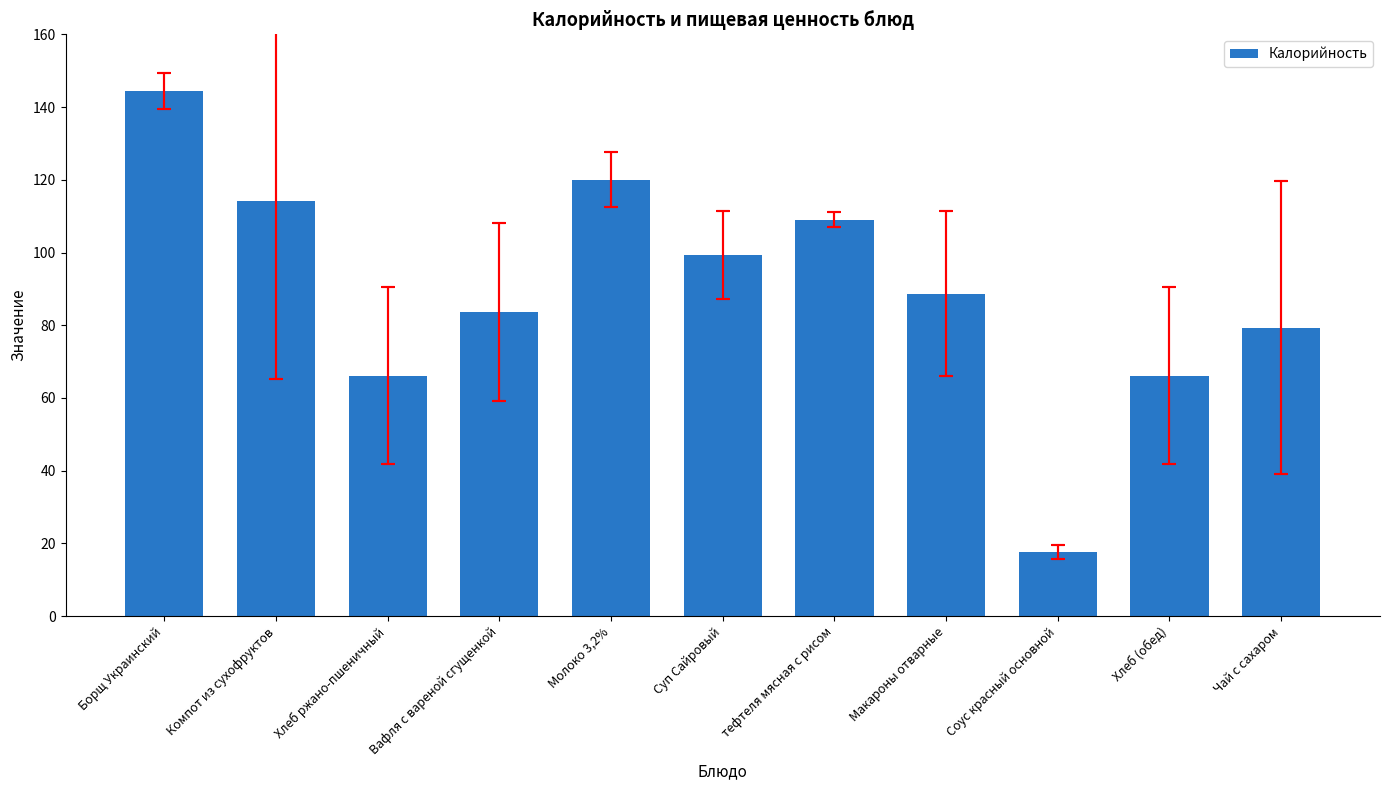

How many data points are above 88?

6